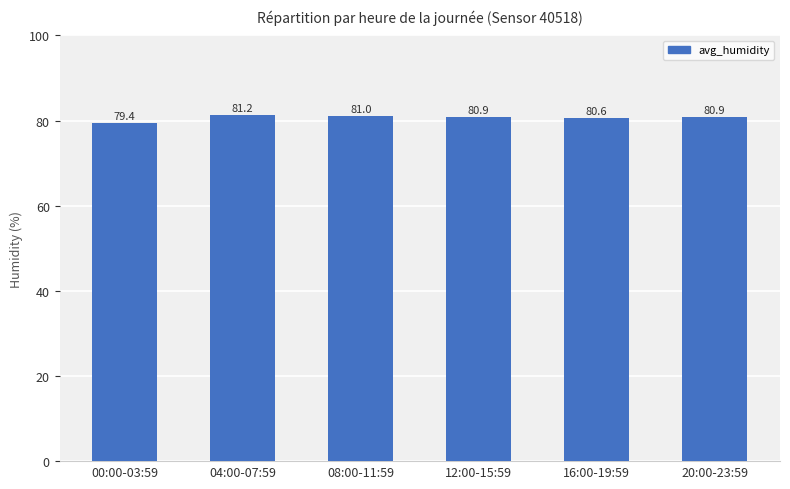

What is the smallest value displayed?

79.4